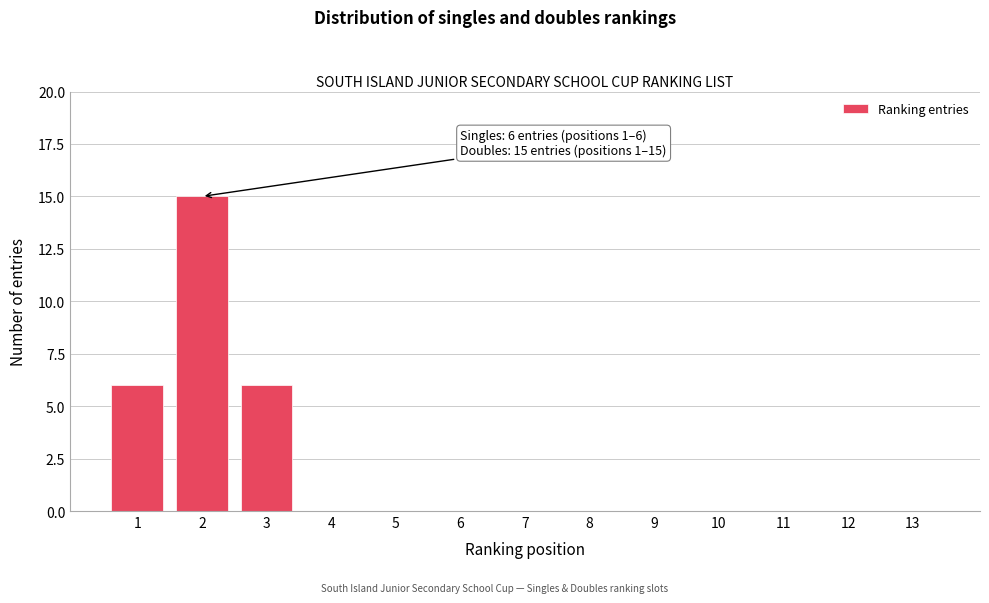

Reading left to right, transcribe all the data shown in this chart.

1=6	2=15	3=6	4=0	5=0	6=0	7=0	8=0	9=0	10=0	11=0	12=0	13=0